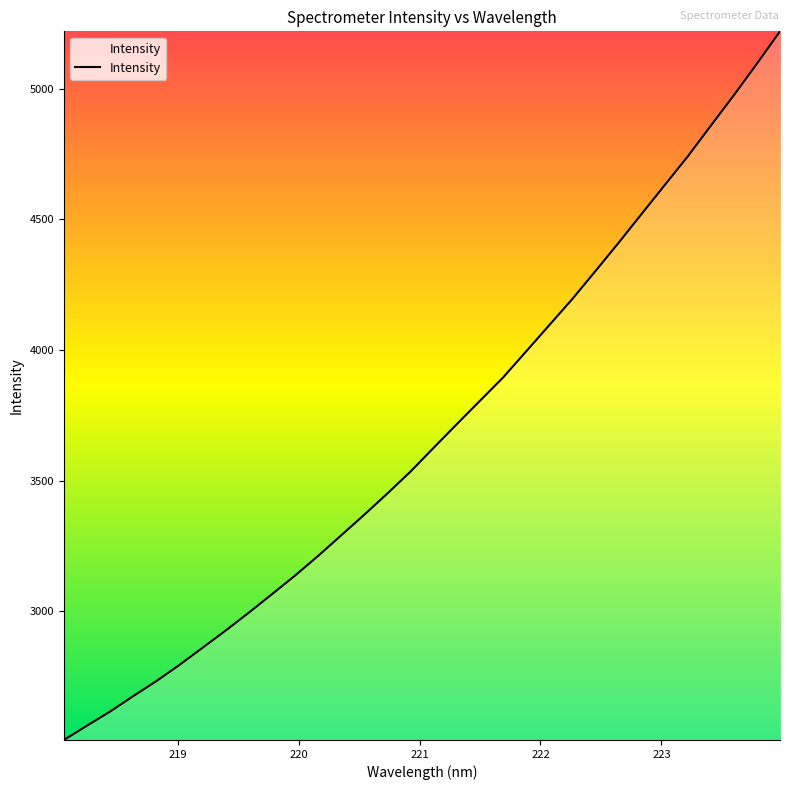

What is the difference between the maximum and minimum values?

2713.1